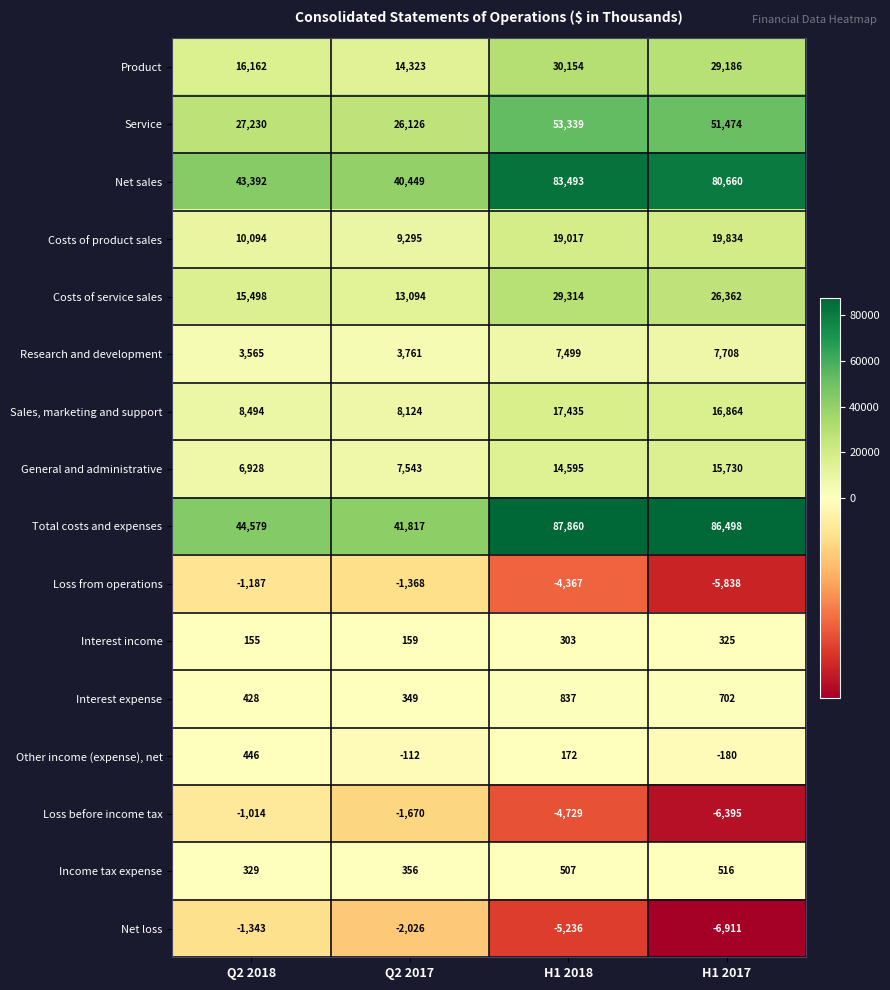

What is the difference between the second highest and minimum values in the Other income (expense), net series?

352